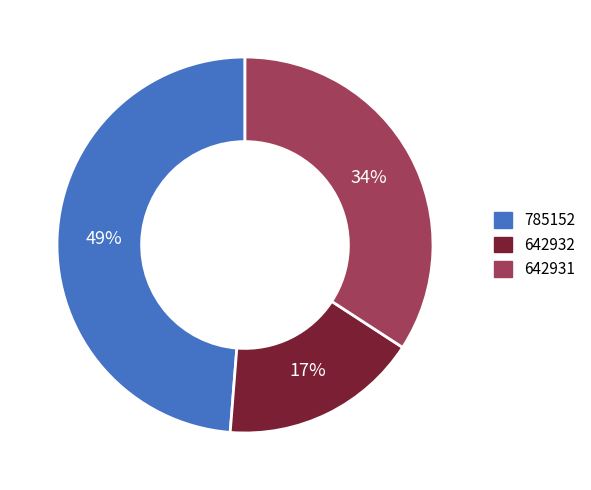

To the nearest percent, what is the difference between the 642931 and 785152 slice percentages?

15%